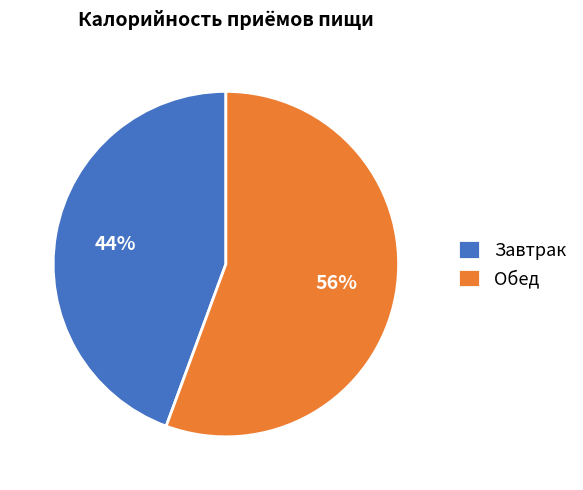

What percentage is the Обед slice, to the nearest percent?

56%